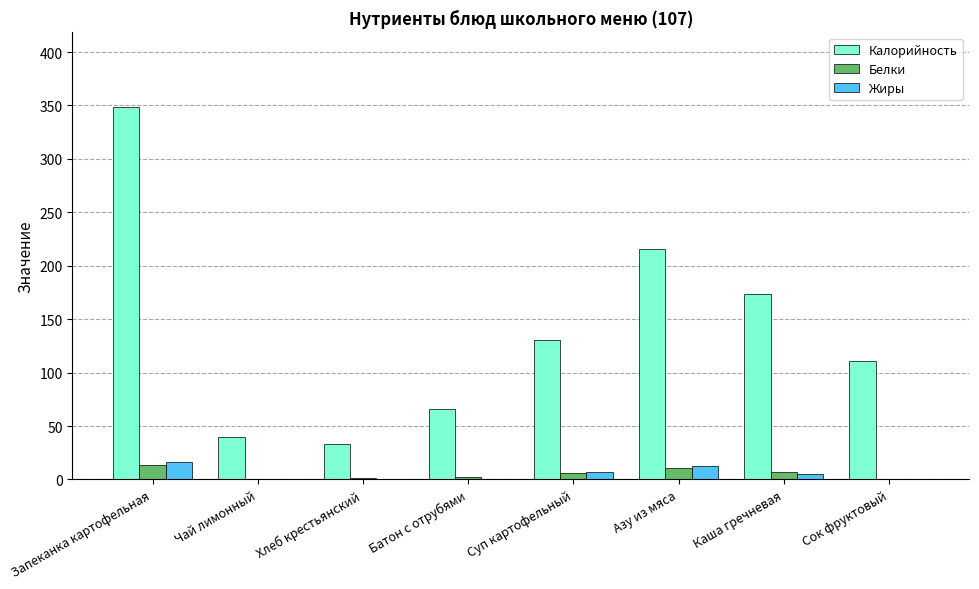

Is the value of Белки at Сок фруктовый greater than the value of Калорийность at Каша гречневая?

No